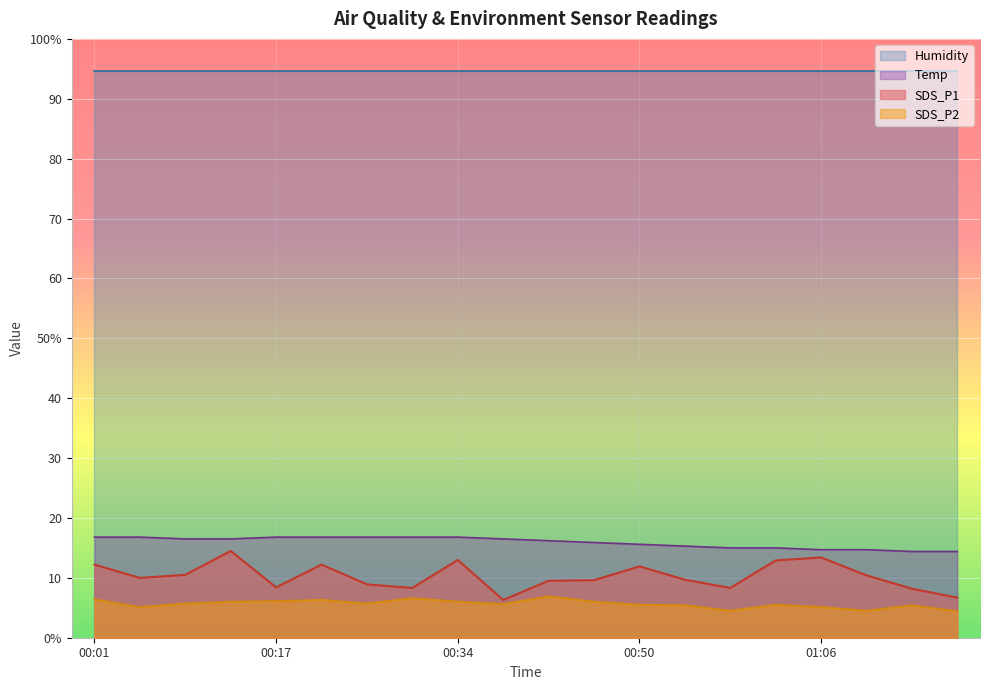

How many data points in SDS_P1 are above 9?

13